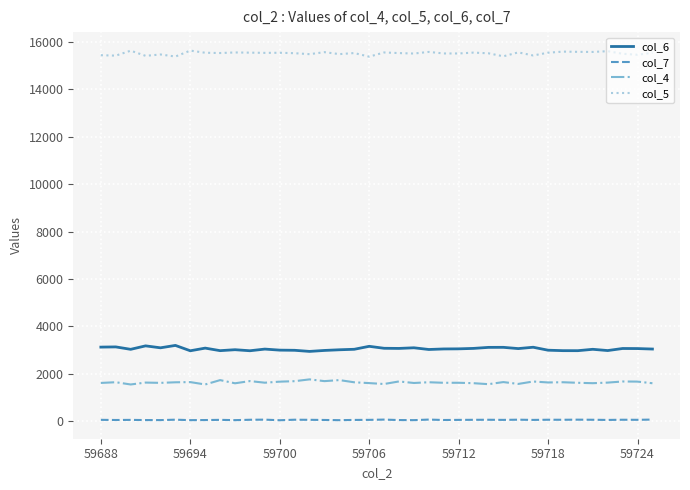

True or false: col_5 and col_7 cross at least once.

False